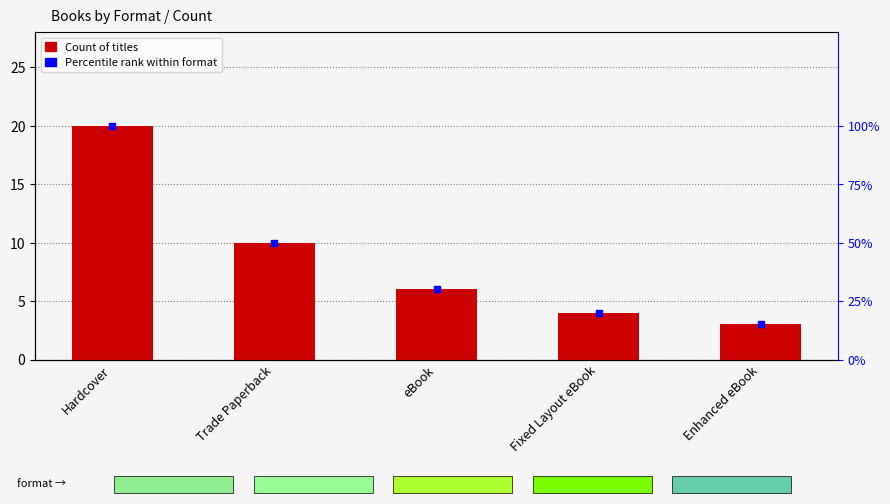

At how many categories does at least one series exceed 26?

3